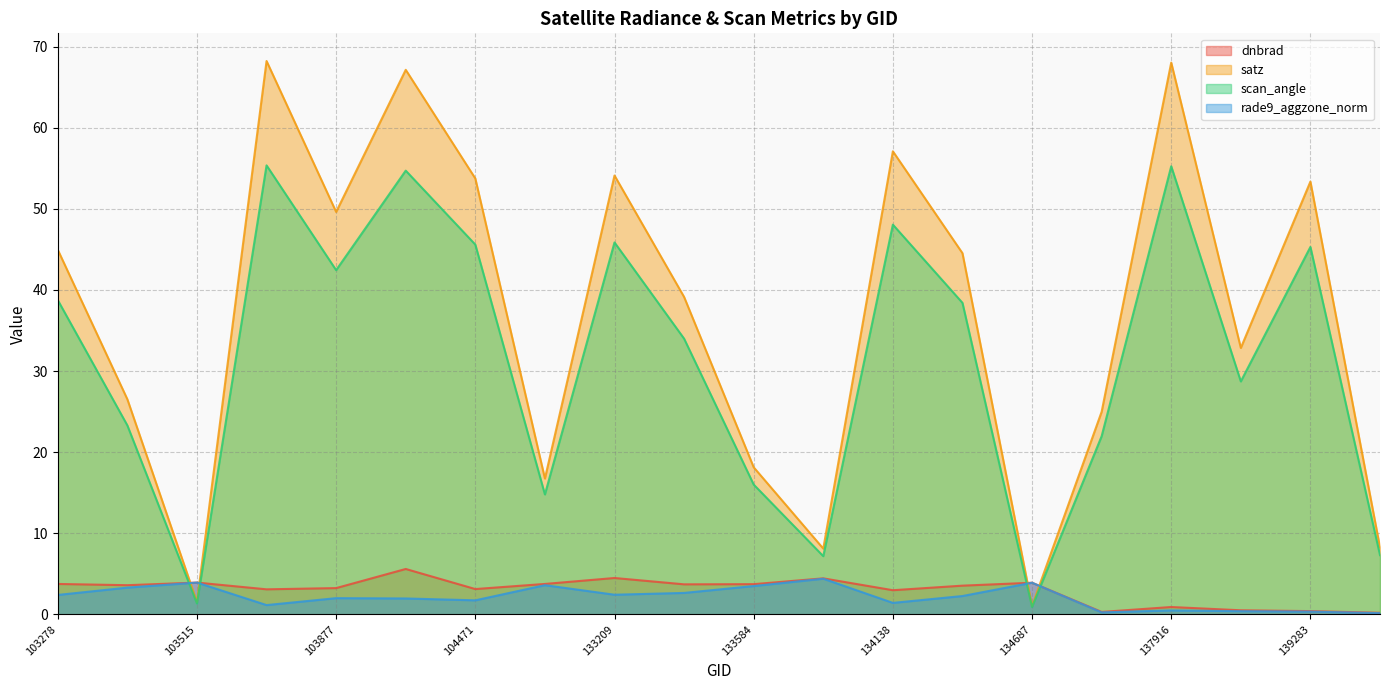

What is the value of the scan_angle point at the 9th from the left?

45.9